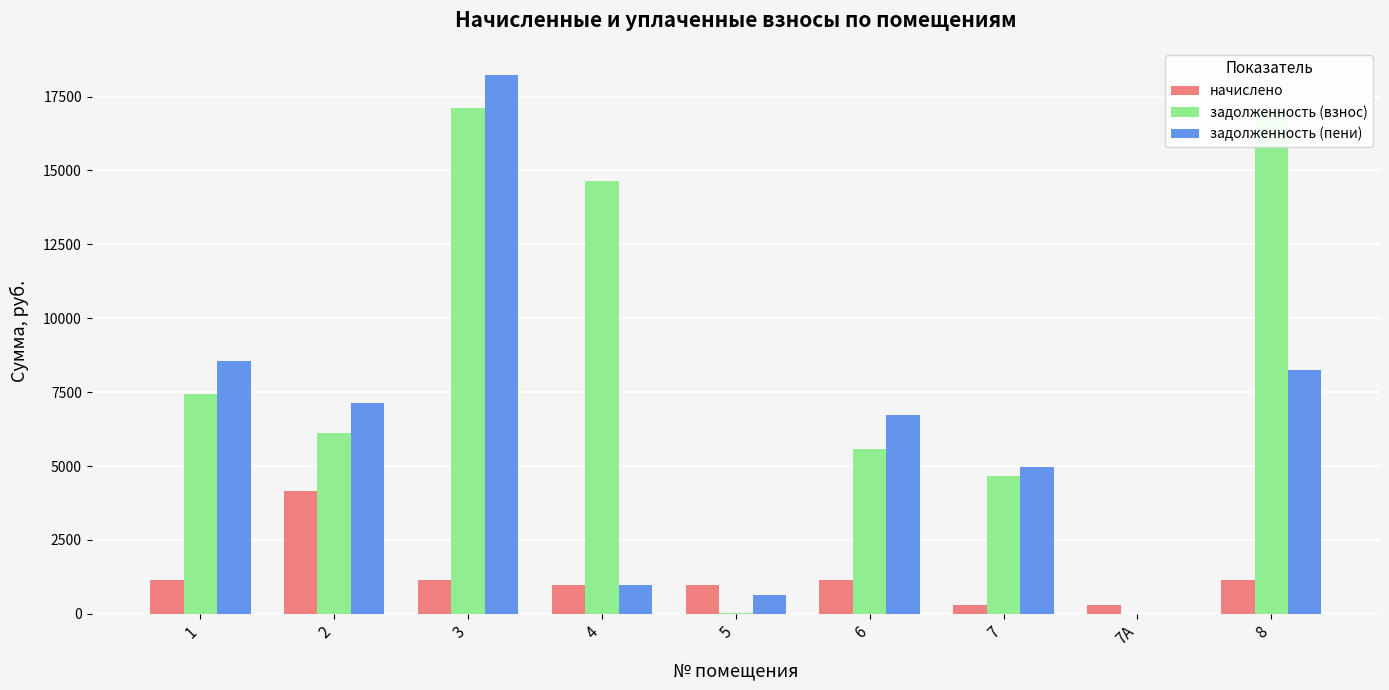

Rank the series by their average value, from lowest to highest.

начислено, задолженность (пени), задолженность (взнос)